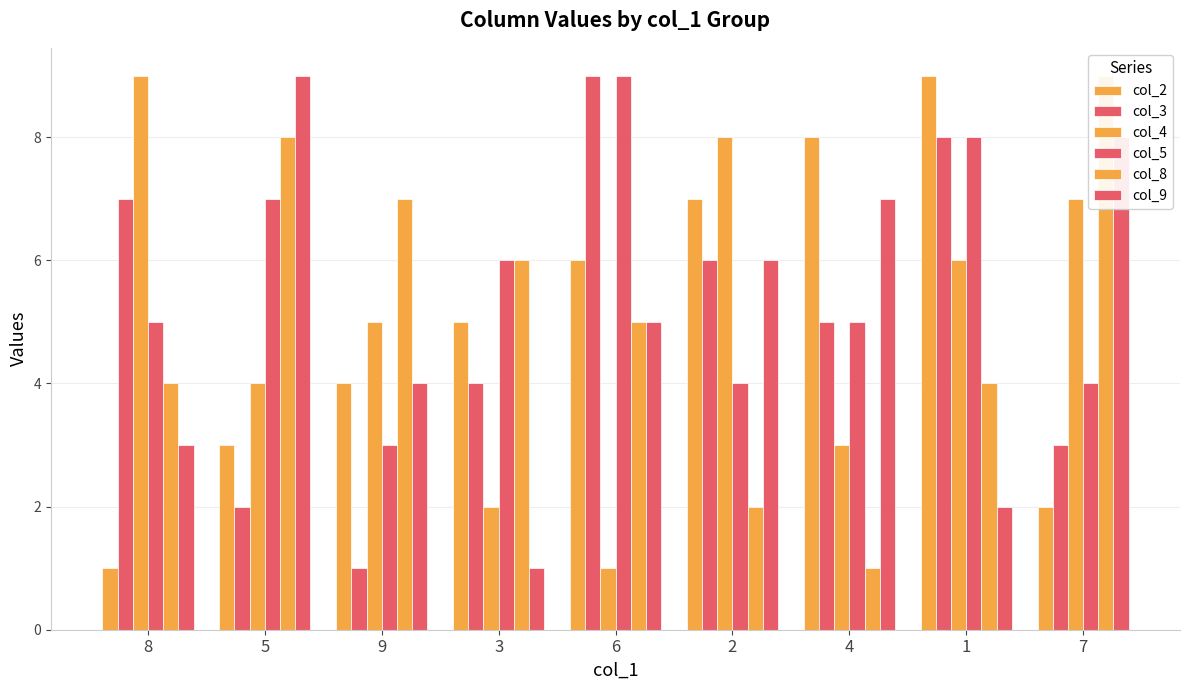

How many categories are shown in the chart?

9